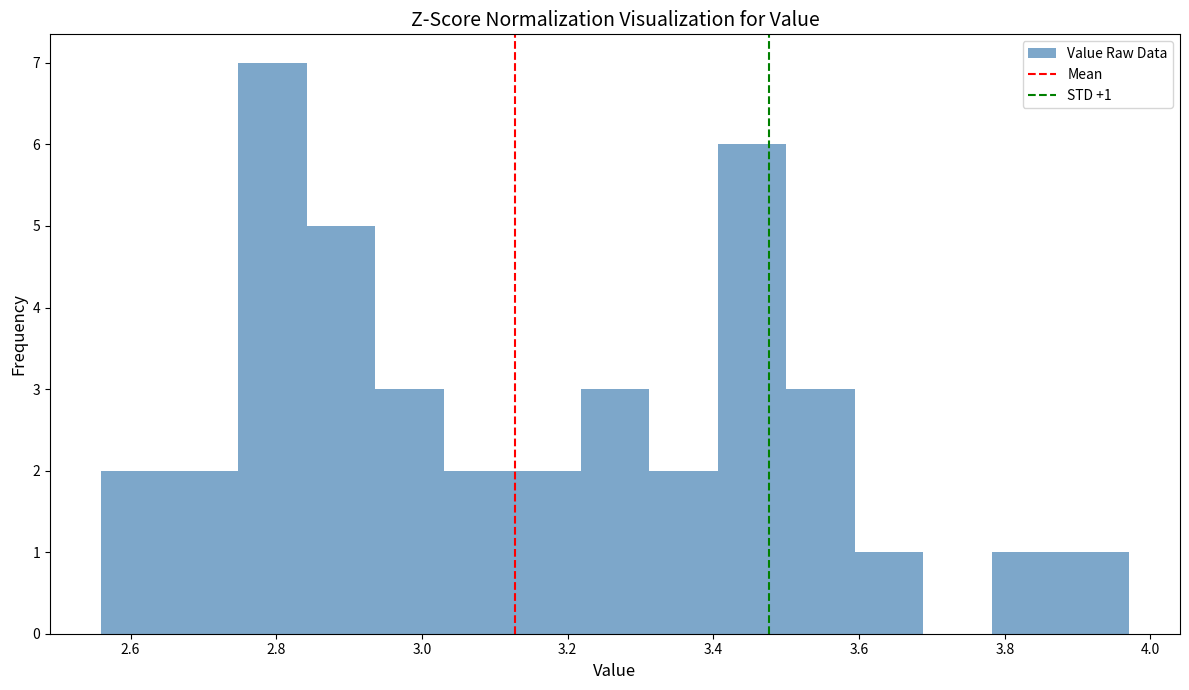

Over which range of the x-axis is the bar tallest?

2.748 to 2.842